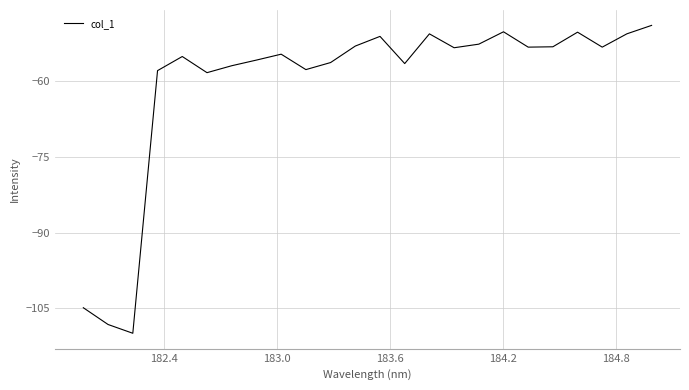

What is the maximum value shown in the chart?

-48.9